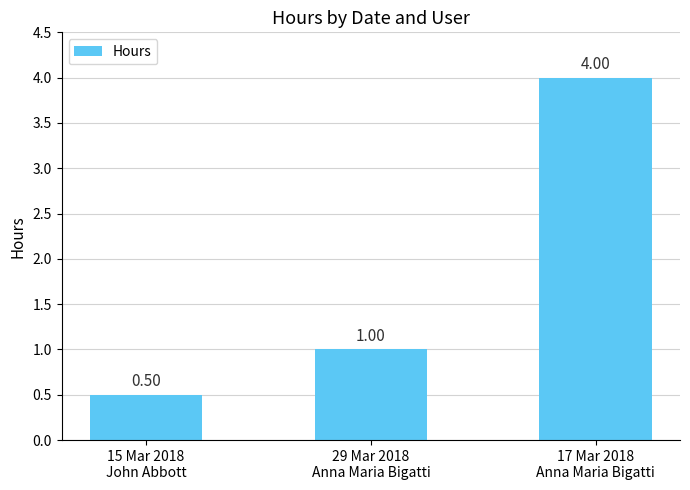

At which category does the chart reach its minimum across all series?

15 Mar 2018
John Abbott